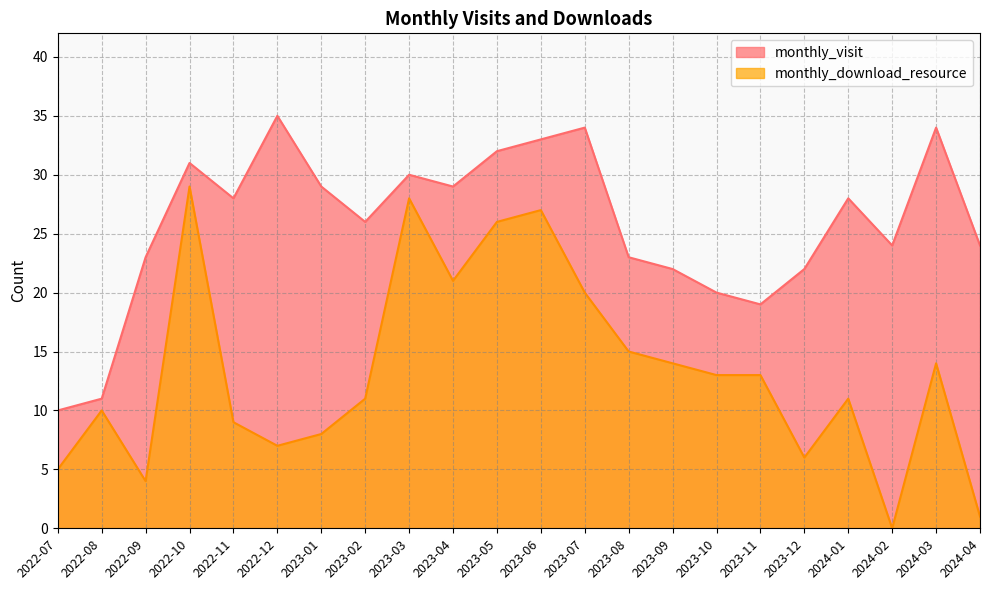

At 2023-08, list the series in order from largest to smallest.

monthly_visit, monthly_download_resource